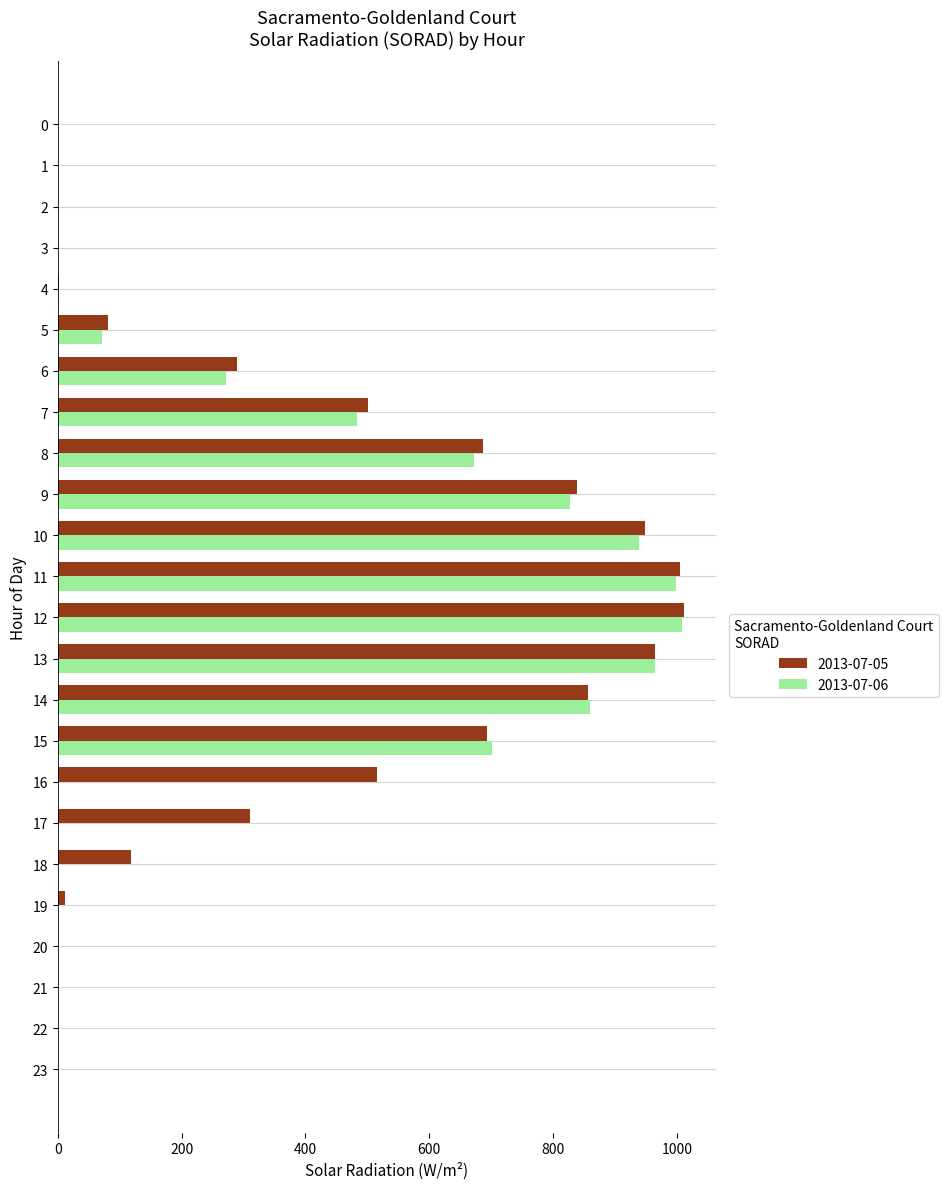

The value of 2013-07-05 at 6 is 290. True or false?

True